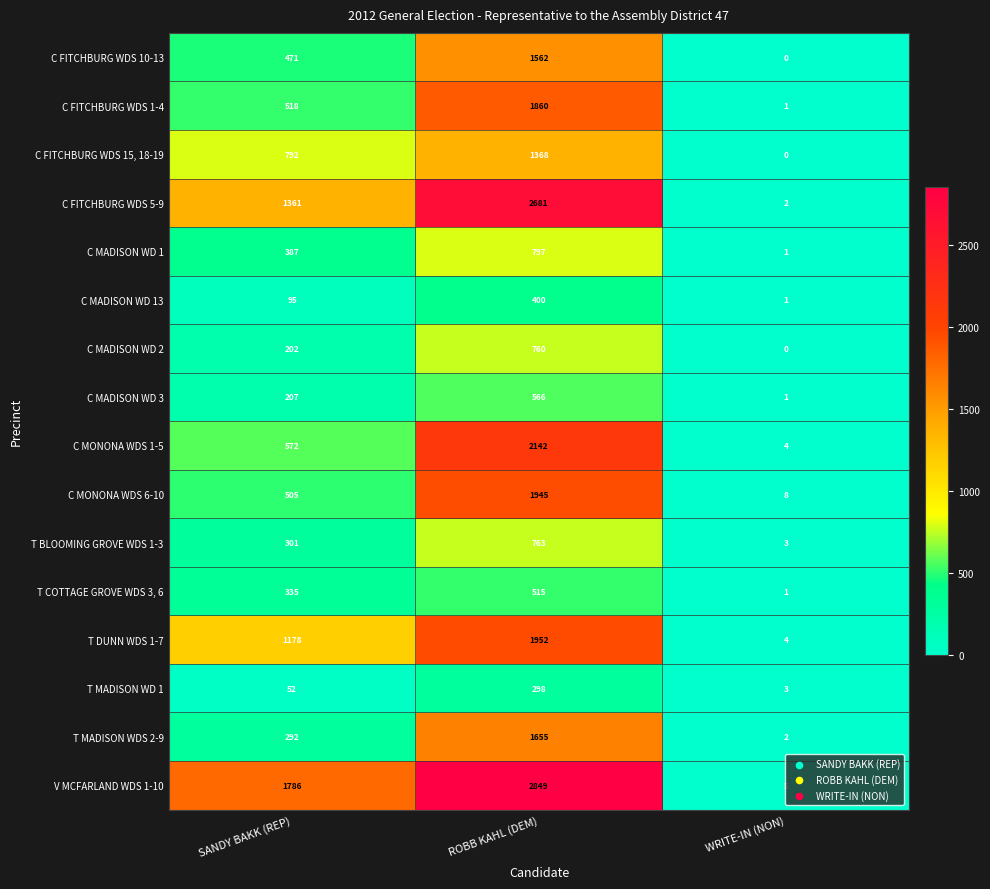

Between SANDY BAKK (REP) and ROBB KAHL (DEM), which series saw the biggest shift?

C MONONA WDS 1-5